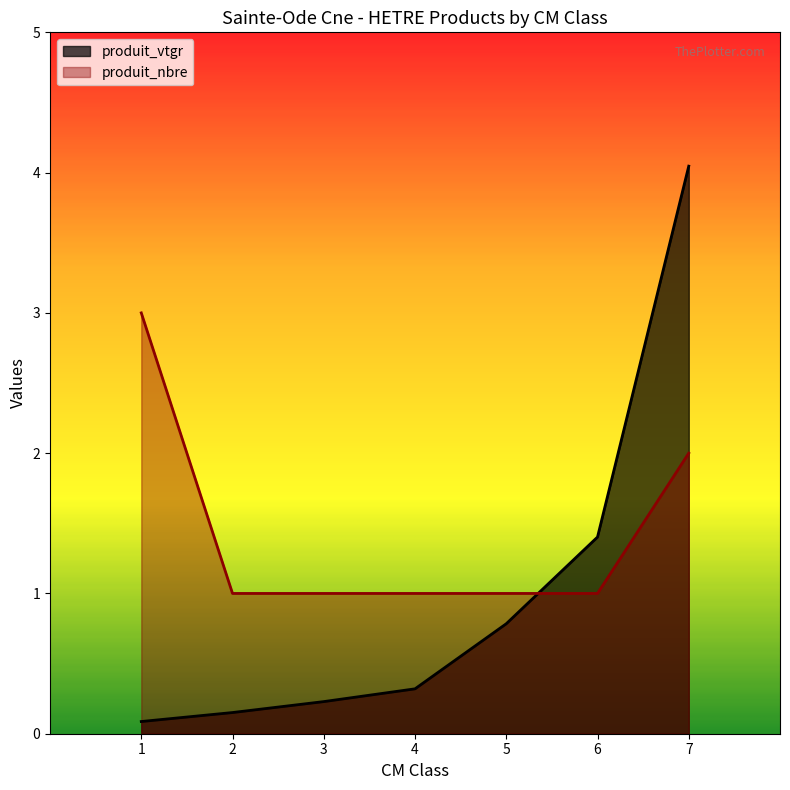

Rank the series at 4 from highest to lowest value.

produit_nbre, produit_vtgr